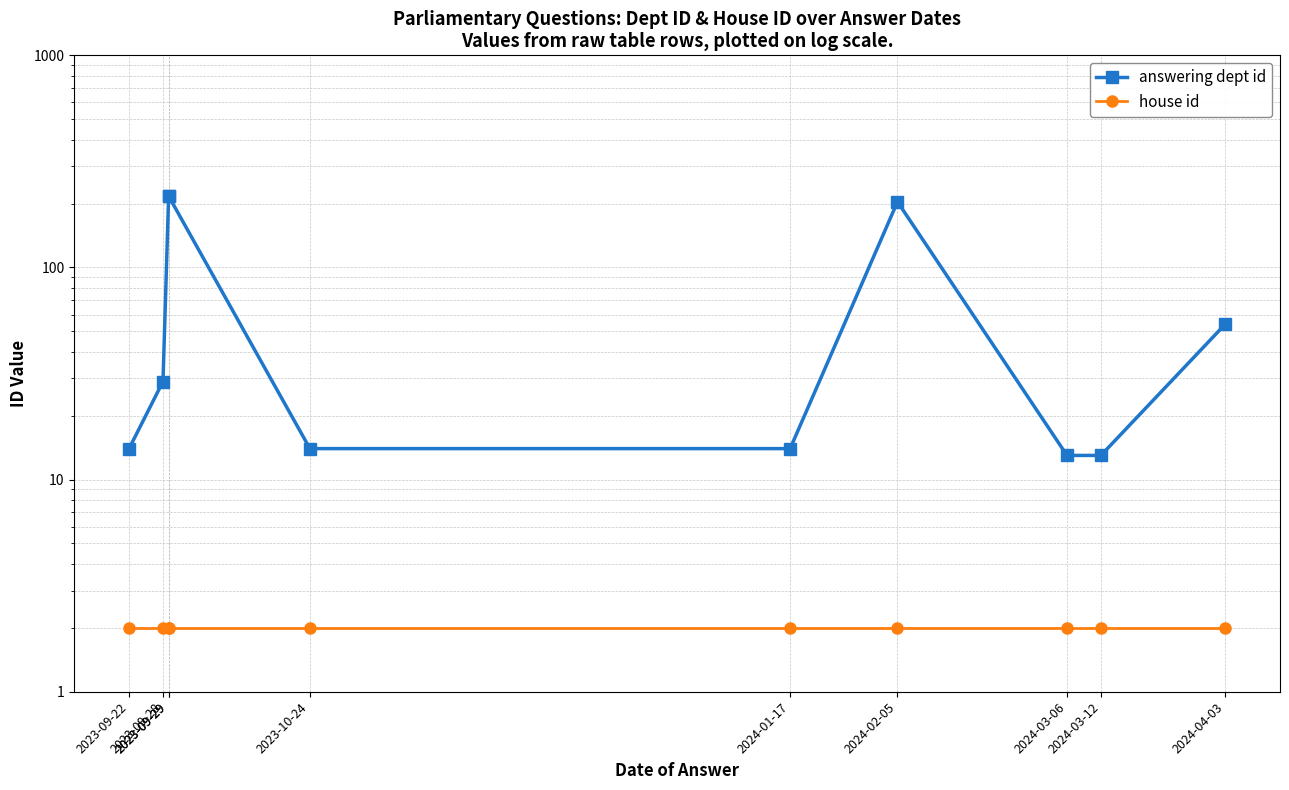

What is the value of the answering dept id point at the 10th from the left?

54